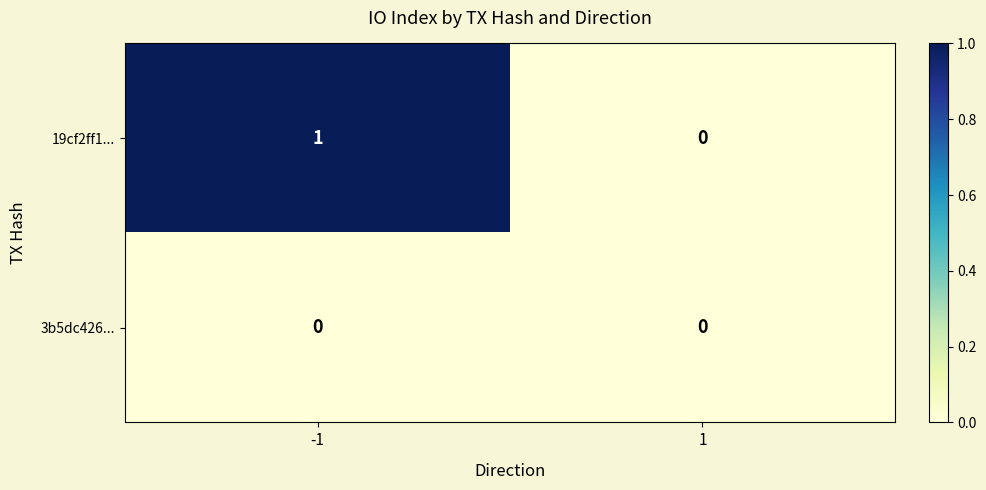

Count the number of categories in the chart.

2